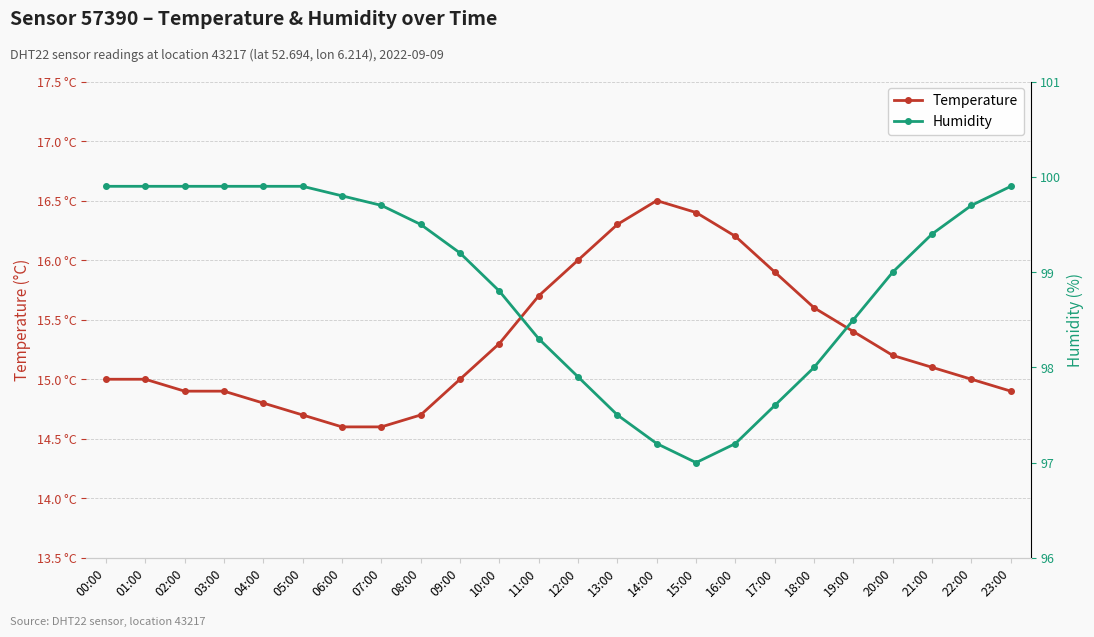

True or false: Humidity has a value of 98.0 at 18:00.

True